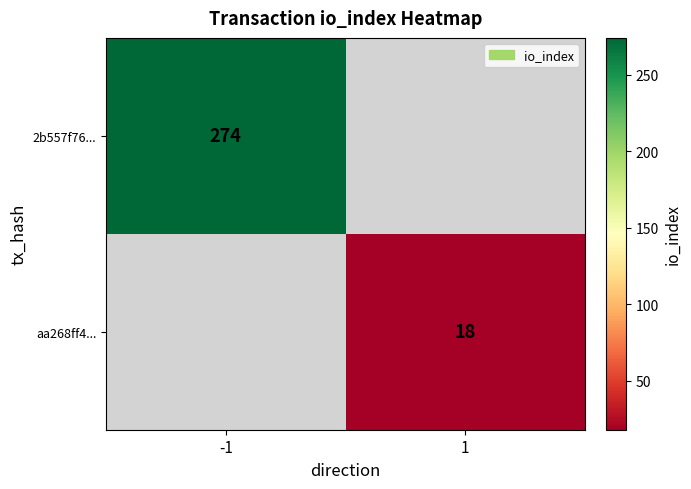

How many distinct data groups are displayed?

2